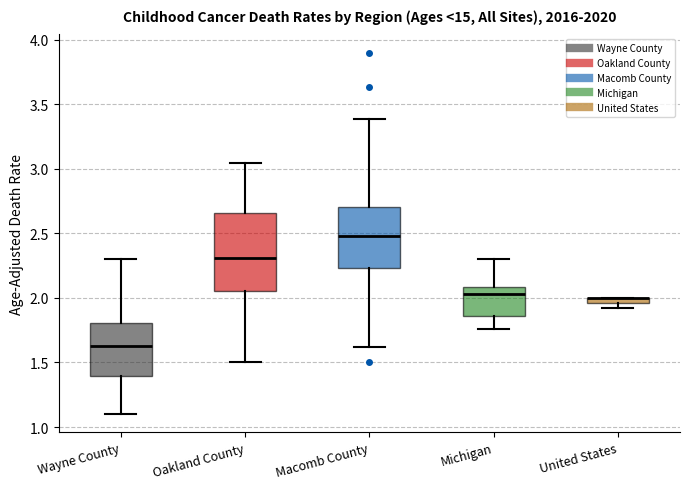

Which box is the tallest, from its lower edge to its upper edge?

Oakland County